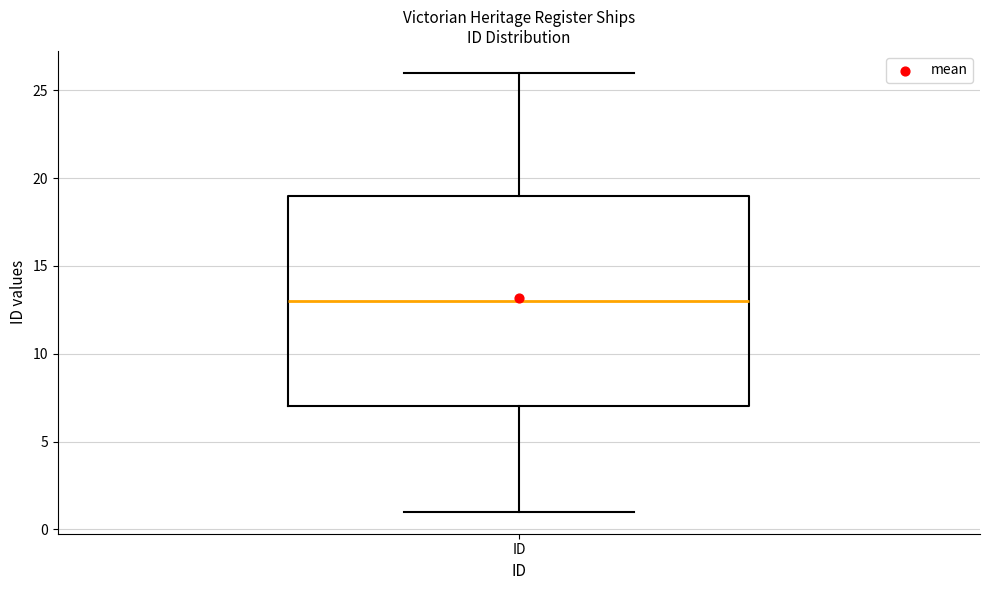

Where is the lower edge of the box for ID on the y-axis? The values are not printed on the chart, so give them approximately, as read against the axis.

7